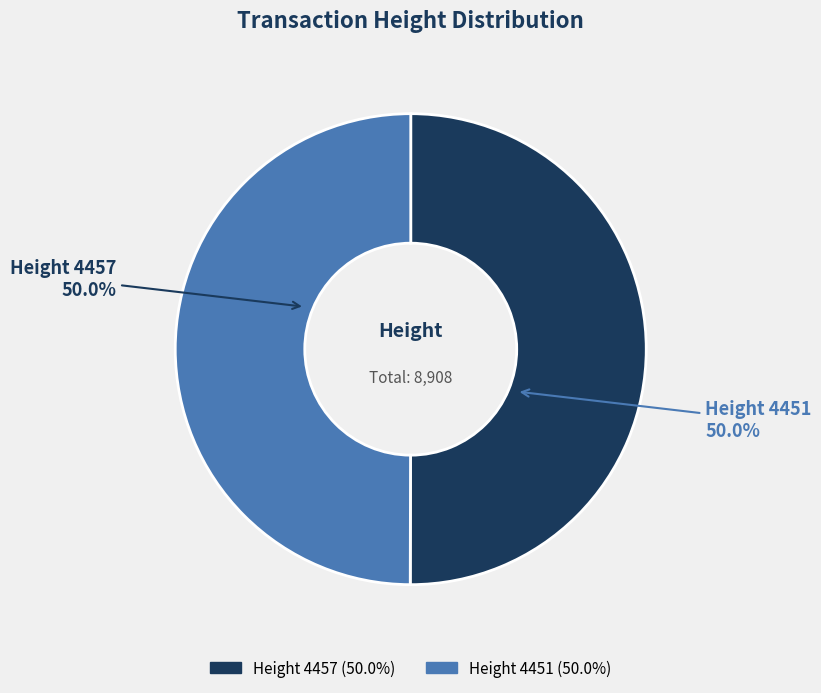

How many slices are in this pie chart?

2